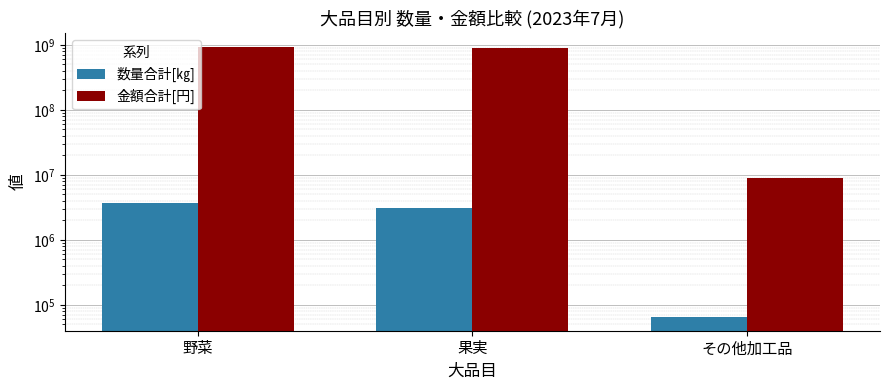

Is it true that 金額合計[円] equals 1452305208 at 野菜?

False